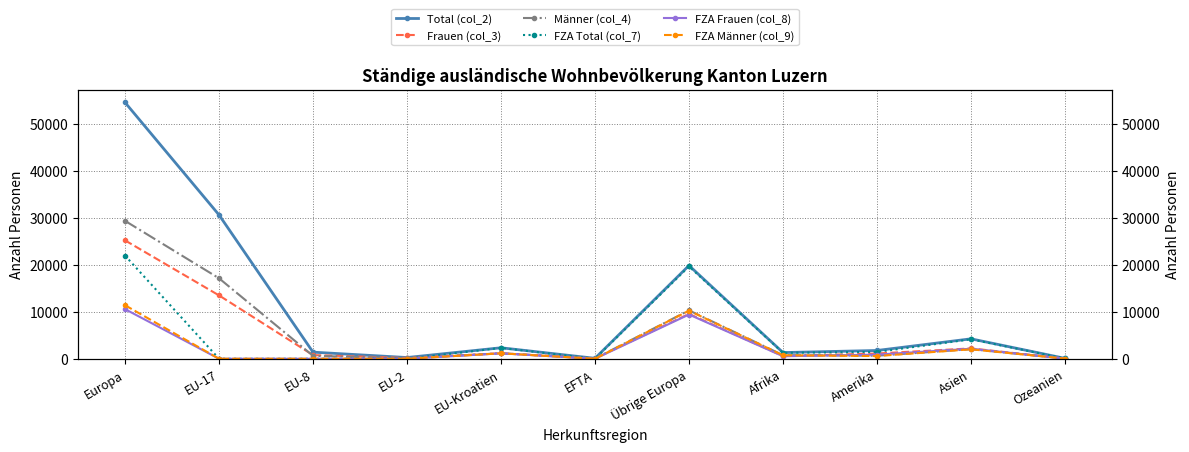

Which category has the lowest value across all series?

EU-17